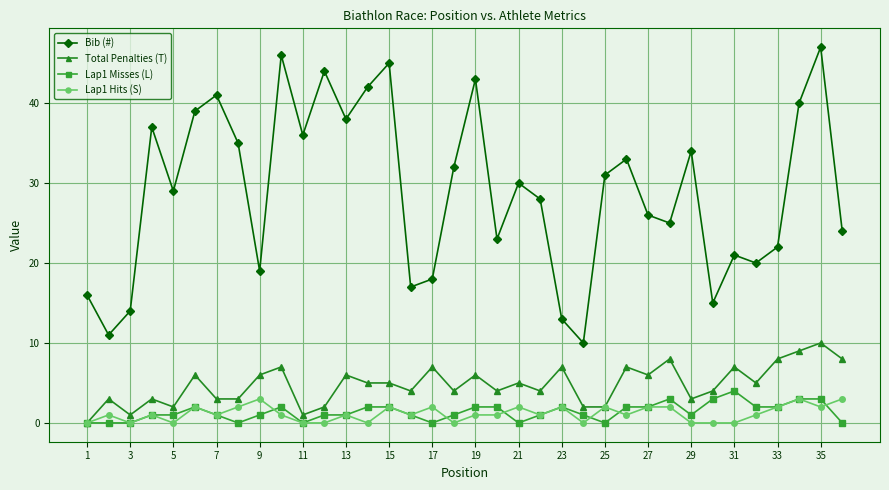

What is the average value of the Total Penalties (T) series?

5